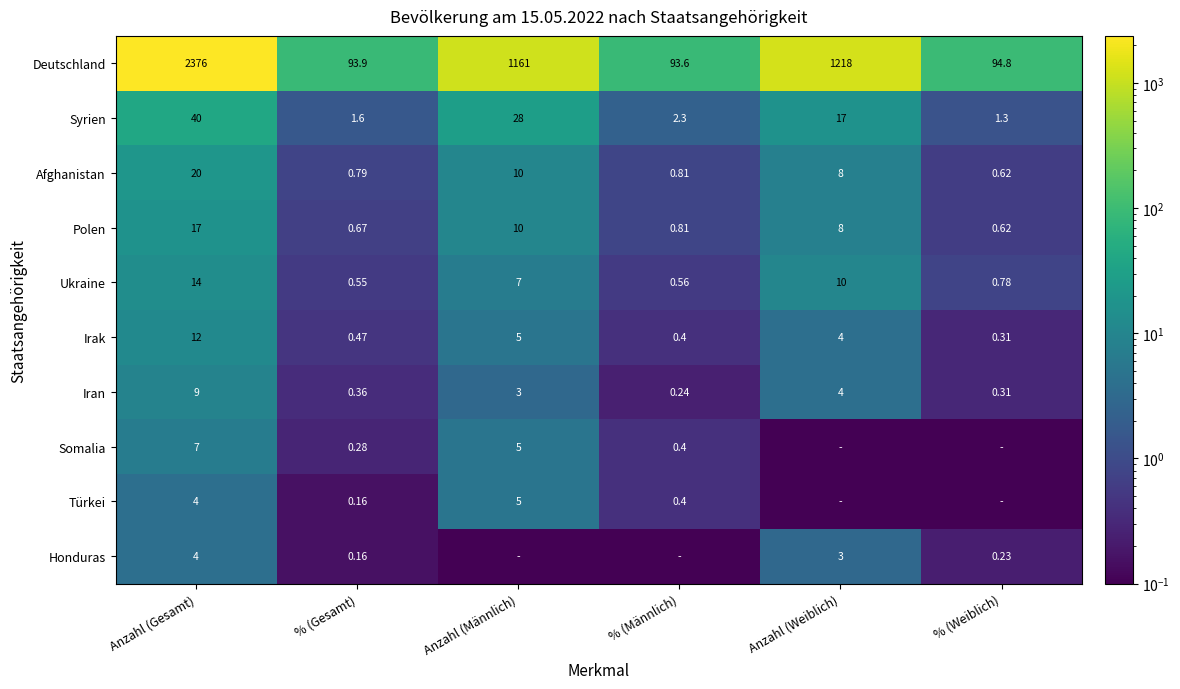

At which category does the chart reach its minimum across all series?

Anzahl (Weiblich)